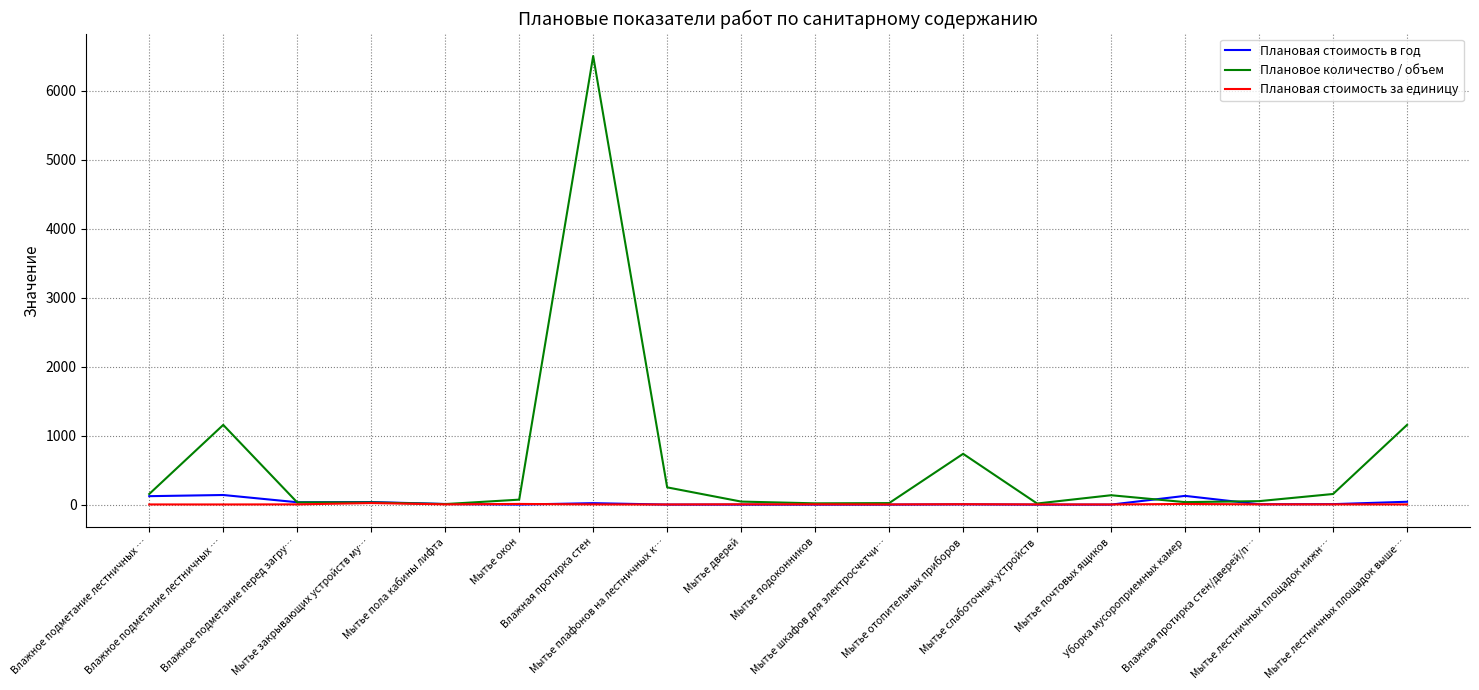

What is the minimum value for Плановое количество / объем?

8.0